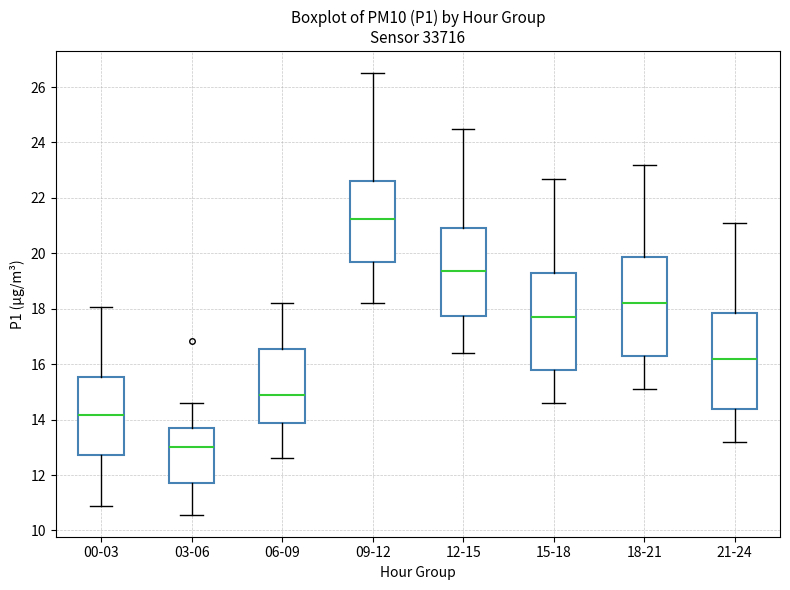

Reading left to right, transcribe this box plot: for each box, give where its median line is, the range the box spans, and where its two whiskers end, as read against the y-axis. The values are not printed on the chart, so give them approximately, as read against the axis.

00-03: median 14.2, box 12.8 to 15.6, whiskers 11.0 to 18.0
03-06: median 13.0, box 11.8 to 13.8, whiskers 10.6 to 14.6
06-09: median 15.0, box 13.8 to 16.6, whiskers 12.6 to 18.2
09-12: median 21.2, box 19.8 to 22.6, whiskers 18.2 to 26.6
12-15: median 19.4, box 17.8 to 21.0, whiskers 16.4 to 24.6
15-18: median 17.8, box 15.8 to 19.4, whiskers 14.6 to 22.8
18-21: median 18.2, box 16.4 to 19.8, whiskers 15.2 to 23.2
21-24: median 16.2, box 14.4 to 17.8, whiskers 13.2 to 21.2